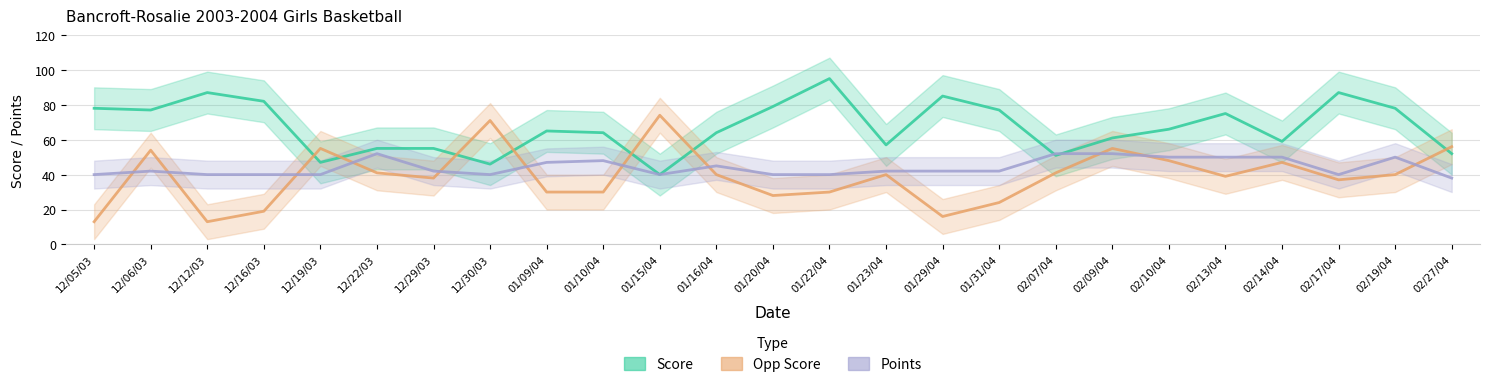

What is the value of the Points point at the 22nd from the left?

50